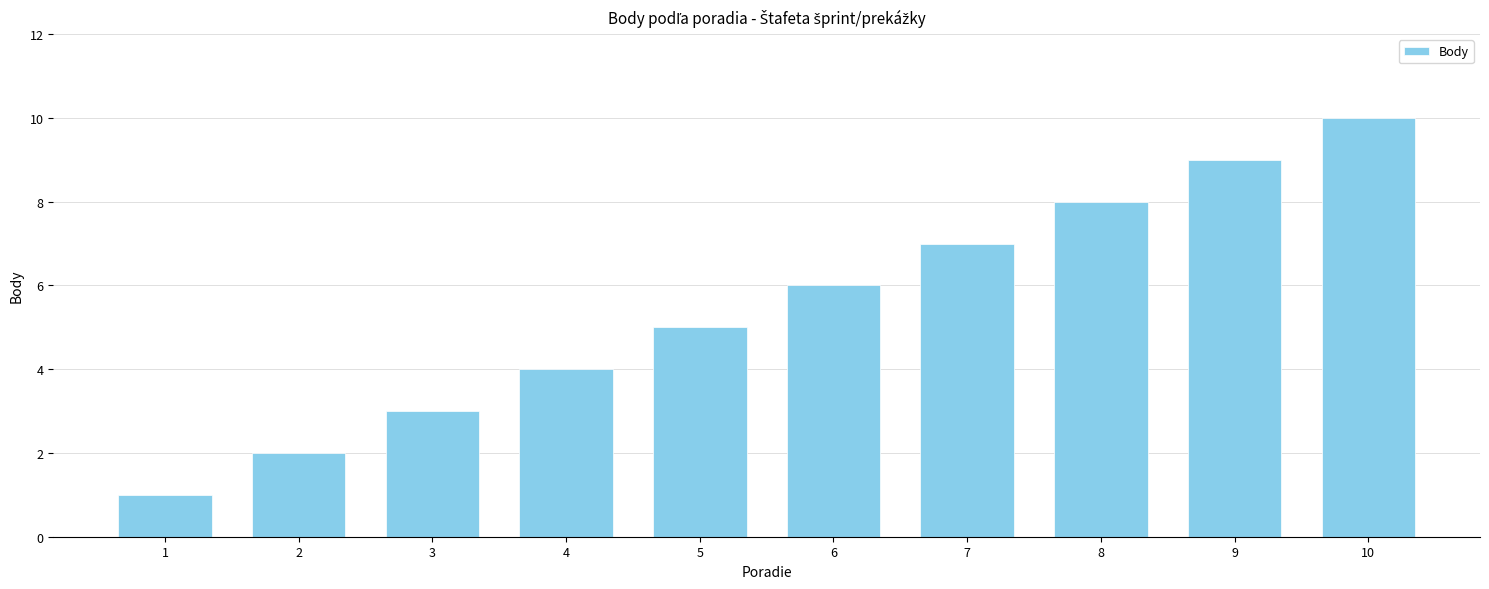

How many series are shown in this chart?

1